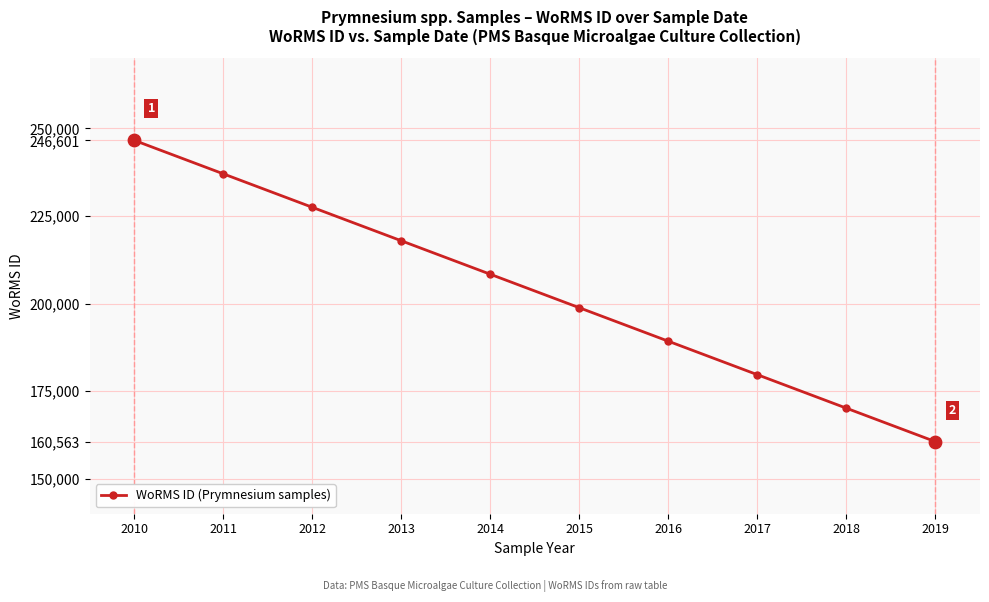

Between 2017 and 2018, which is larger?

2017